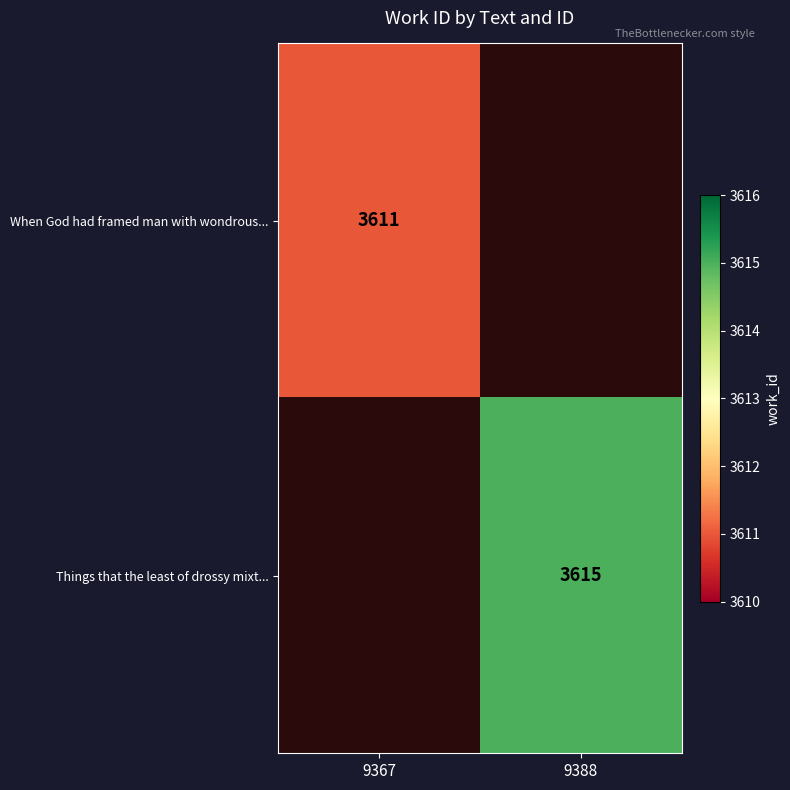

The value of When God had framed man with wondrous... at 9367 is 3611. True or false?

True